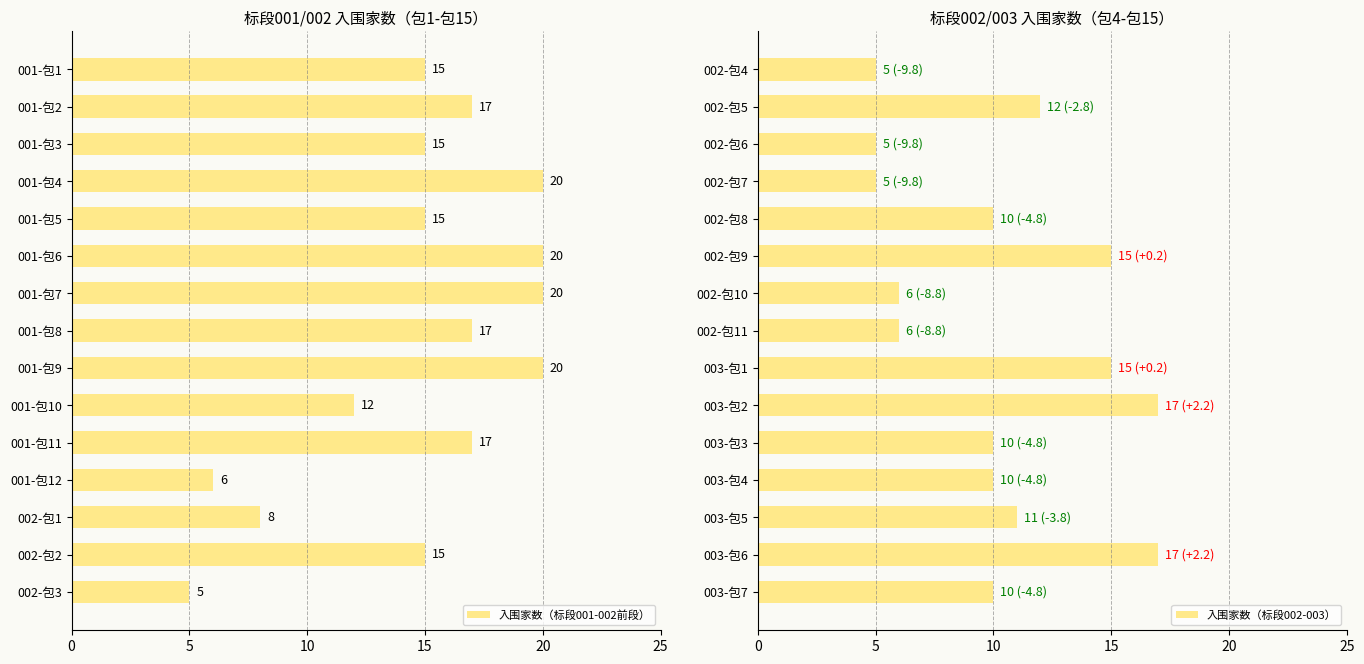

What is the sum of the 入围家数（标段001-002前段） values at 001-包2 and 001-包3?

32